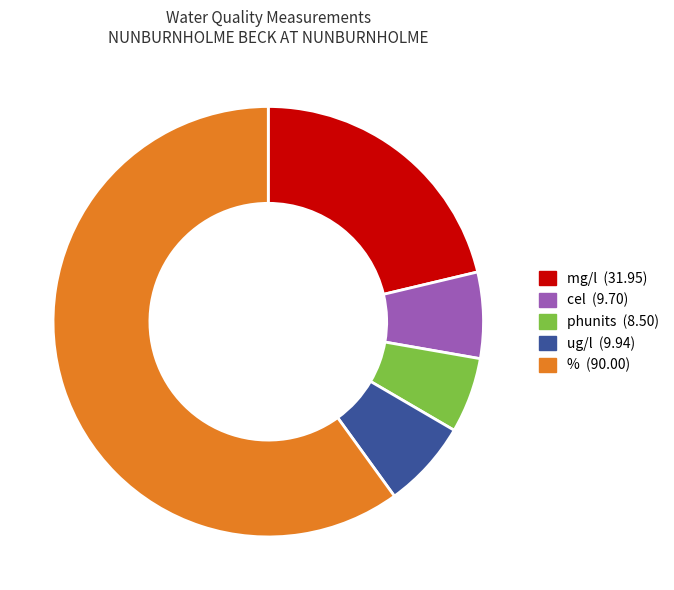

How many segments does this pie chart have?

5